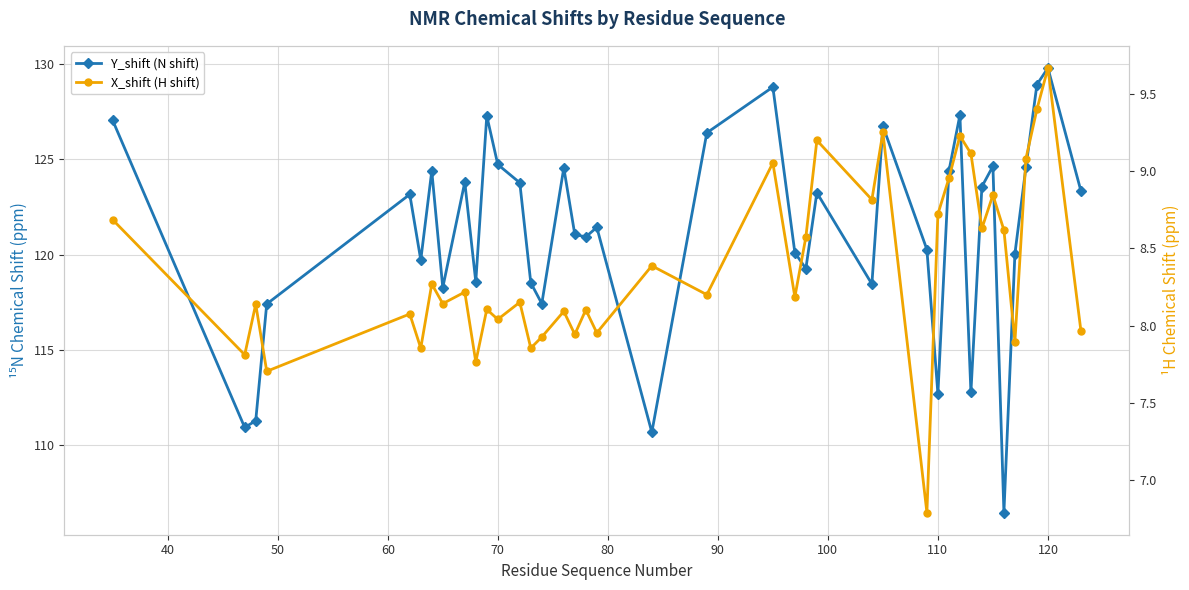

How many values in the X_shift (H shift) series exceed 8?

29